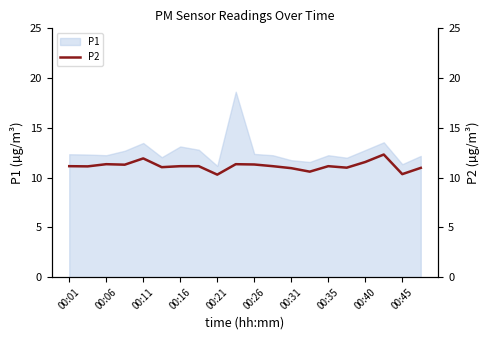

How many lines are shown in the chart?

1